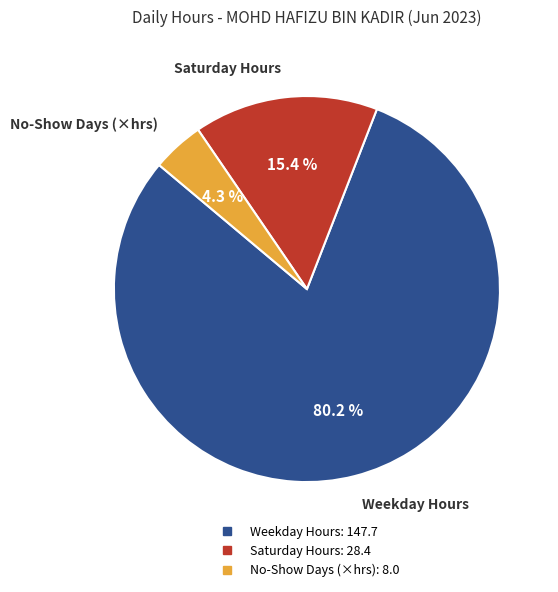

How many segments does this pie chart have?

3